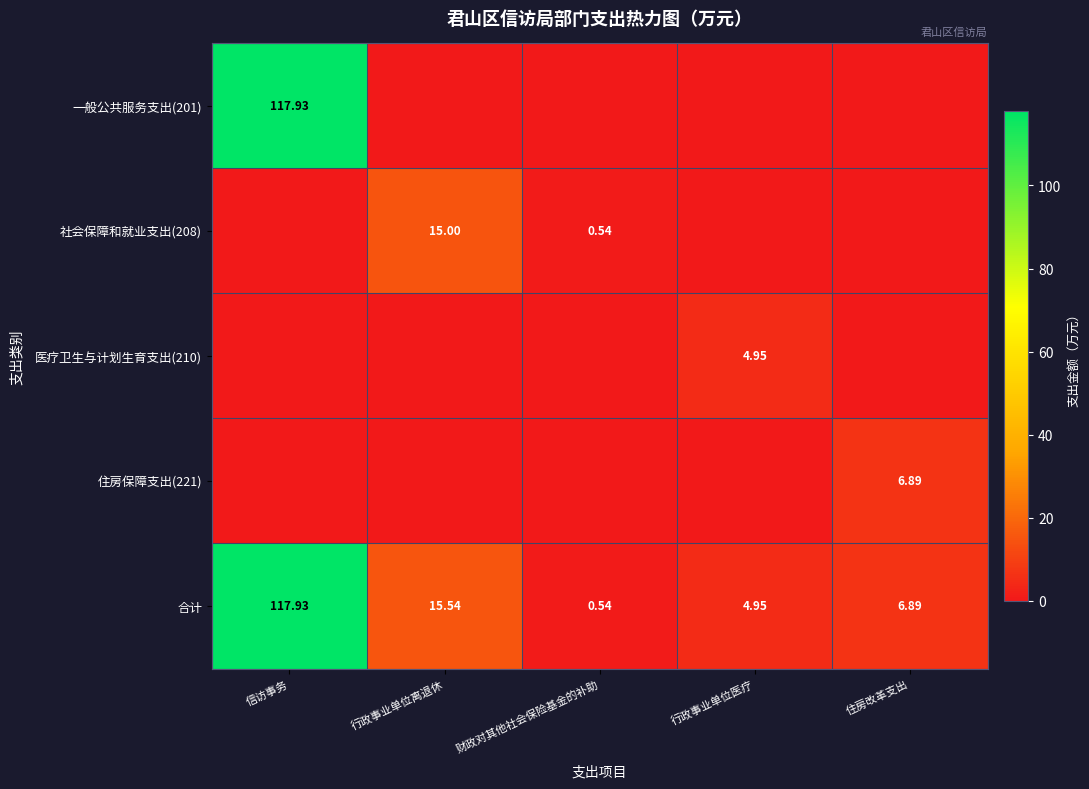

What is the average value of the 合计 series?

29.2